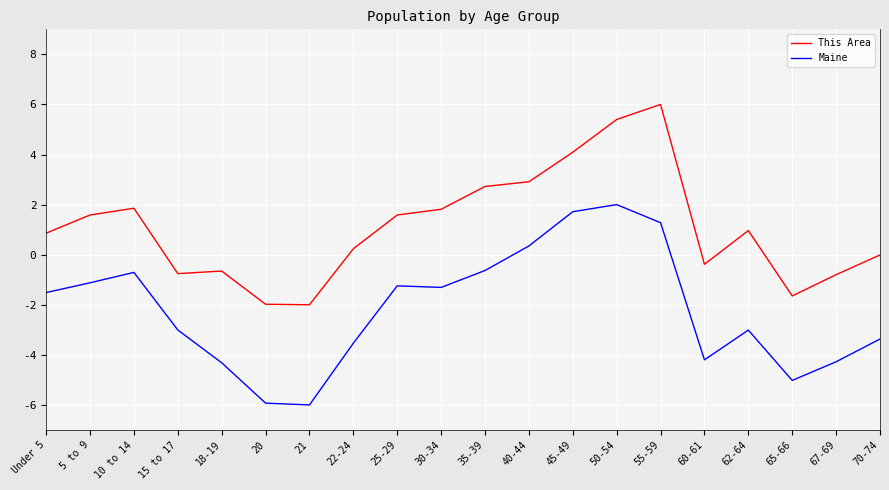

Read the This Area value at 10 to 14.

1.9